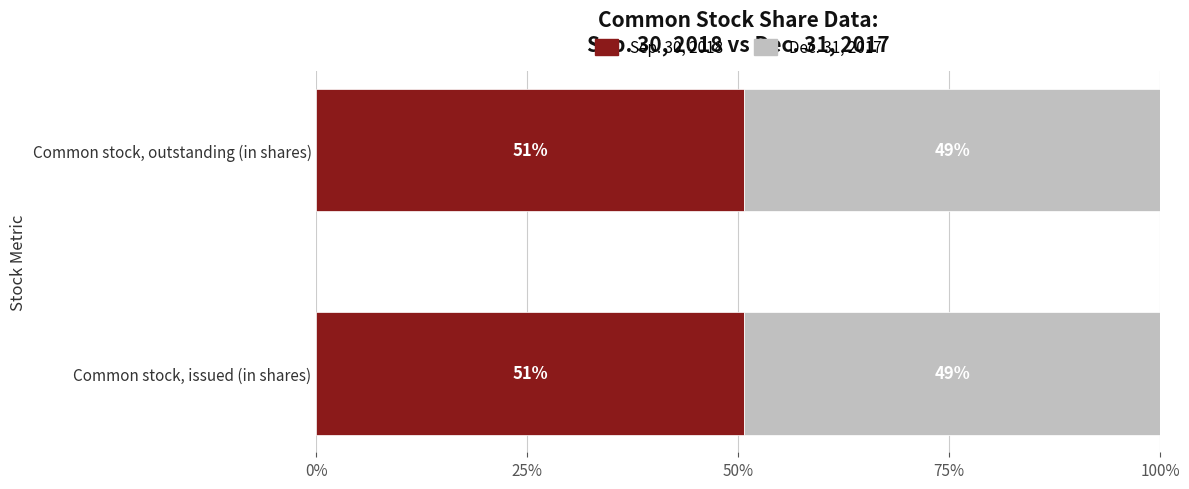

What are all the series names shown in the legend?

Sep. 30, 2018, Dec. 31, 2017